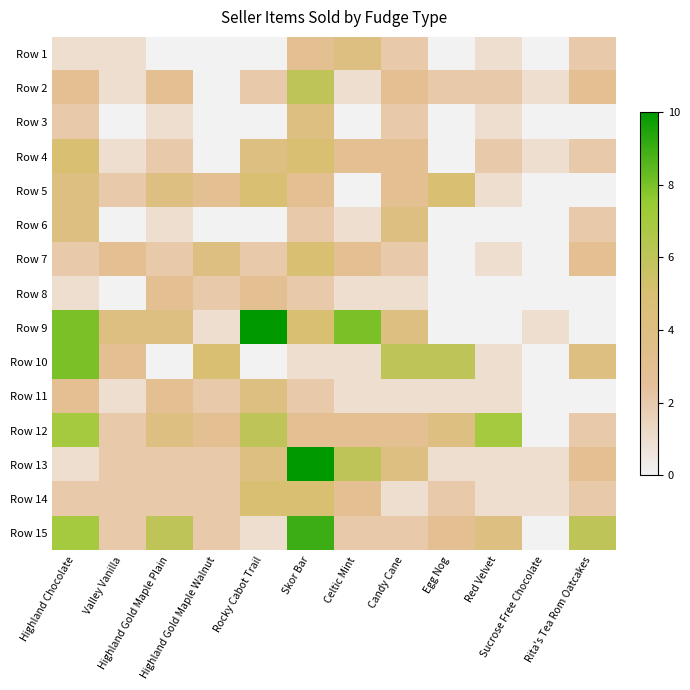

Rank the series by their maximum value, from highest to lowest.

Row 9, Row 13, Row 15, Row 10, Row 12, Row 2, Row 4, Row 5, Row 7, Row 14, Row 1, Row 3, Row 6, Row 11, Row 8